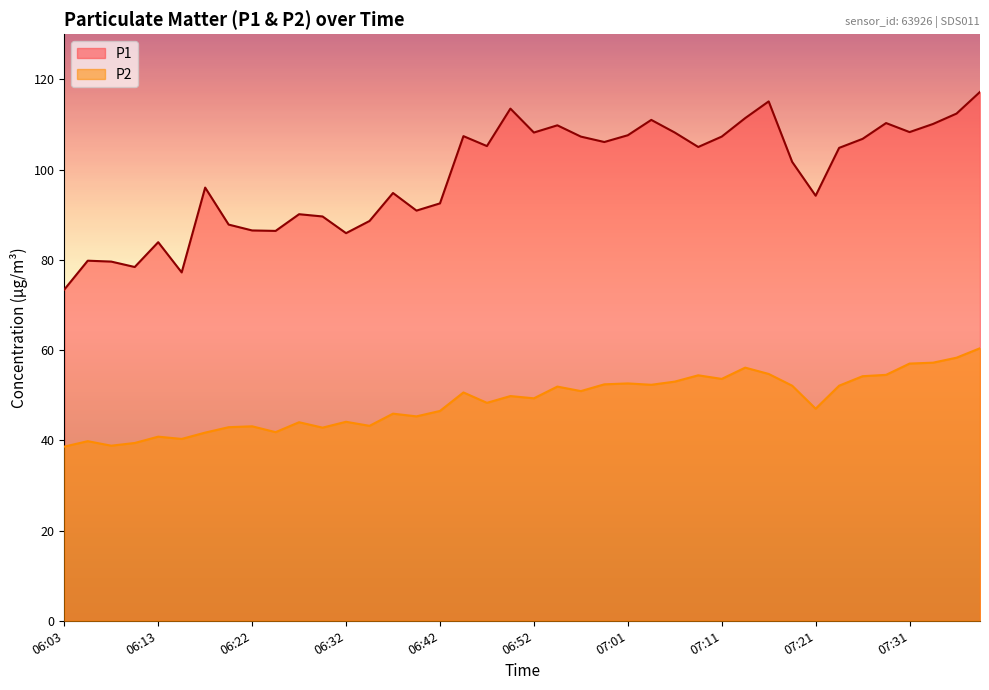

What are all the series names shown in the legend?

P1, P2